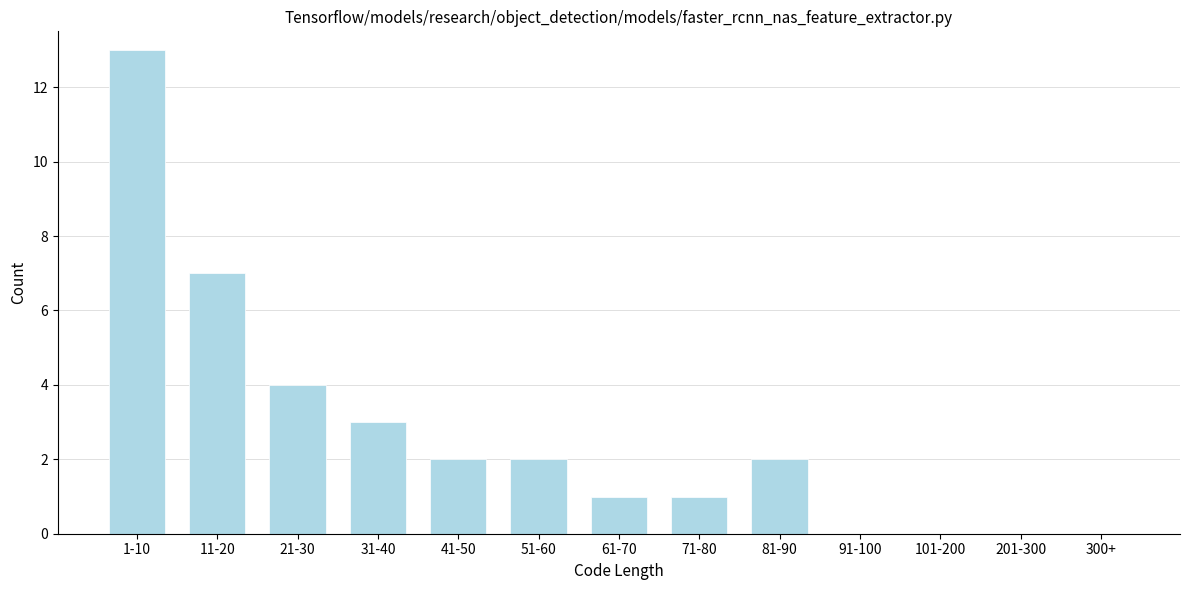

Reading right to left, what are all the values shown in this chart?

300+=0	201-300=0	101-200=0	91-100=0	81-90=2	71-80=1	61-70=1	51-60=2	41-50=2	31-40=3	21-30=4	11-20=7	1-10=13